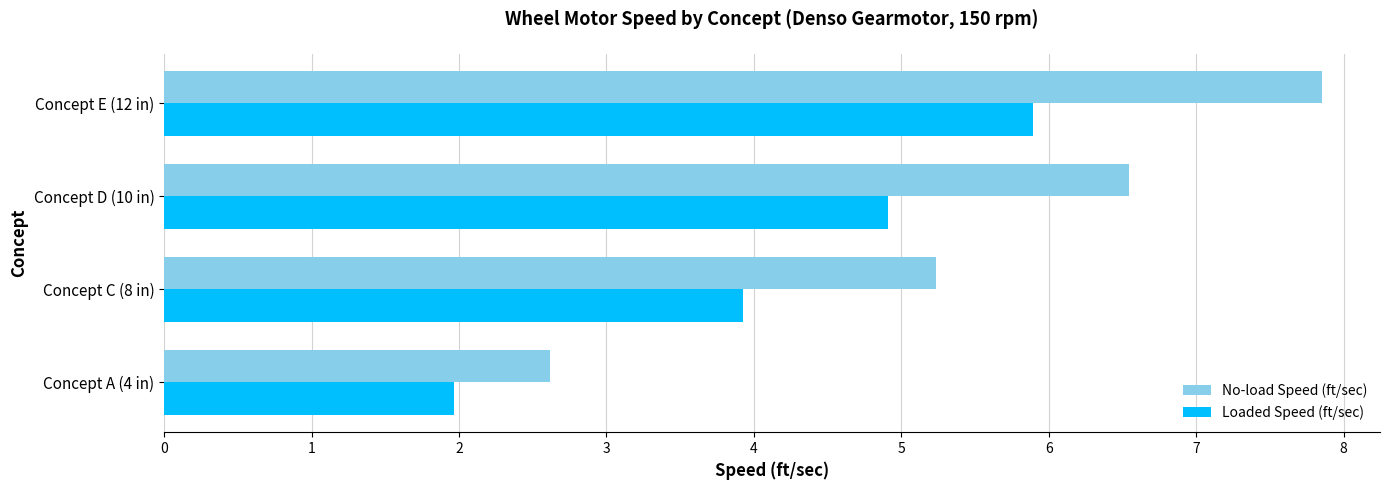

How many data points in Loaded Speed (ft/sec) are less than 4?

2